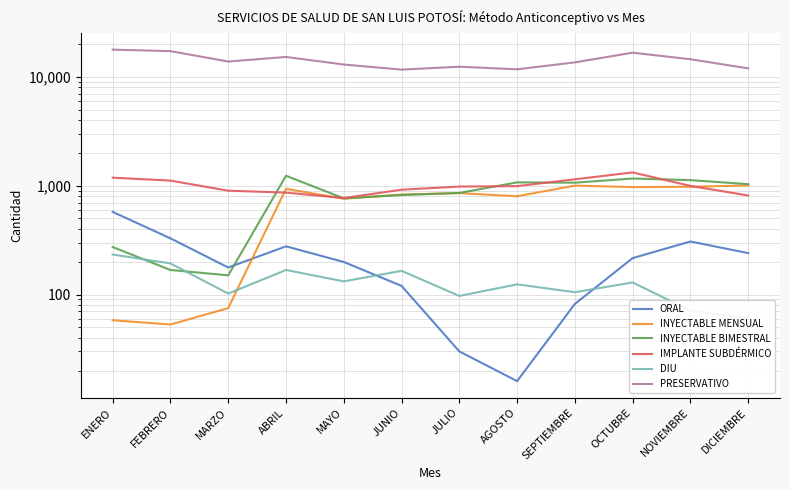

At how many categories does at least one series exceed 16186?

3